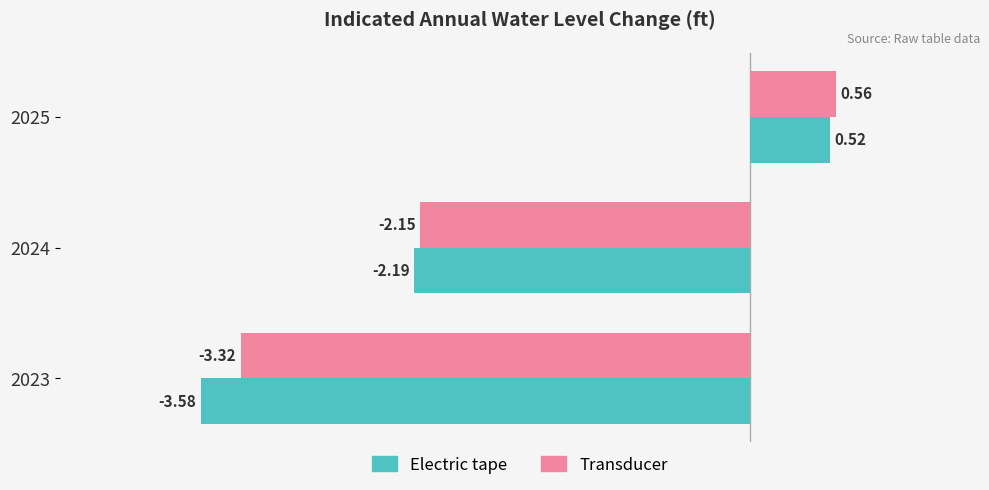

Rank the categories by Transducer value from lowest to highest.

2023, 2024, 2025